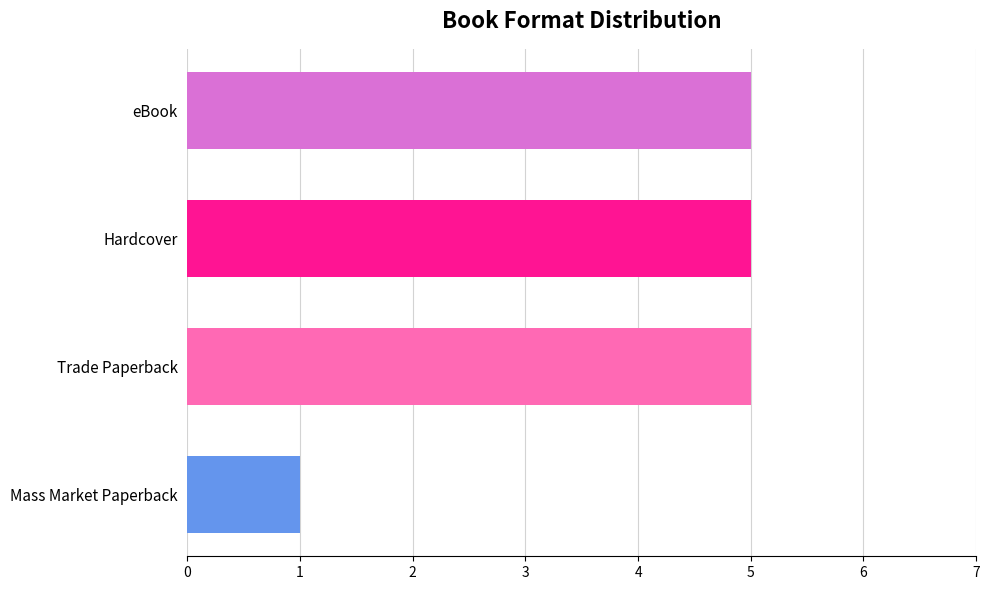

What is the sum of the values at Hardcover and eBook?

10